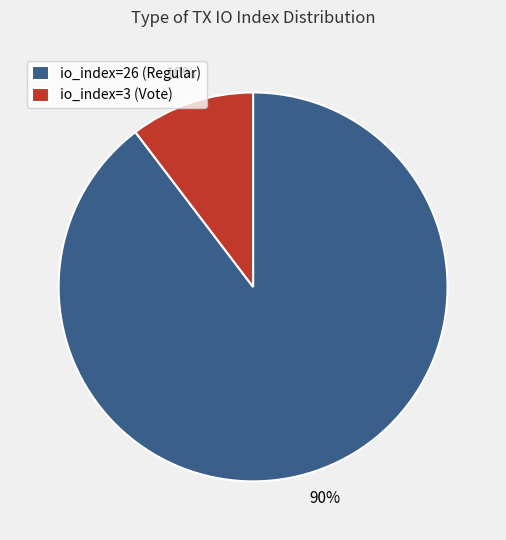

Count the number of slices in the pie.

2